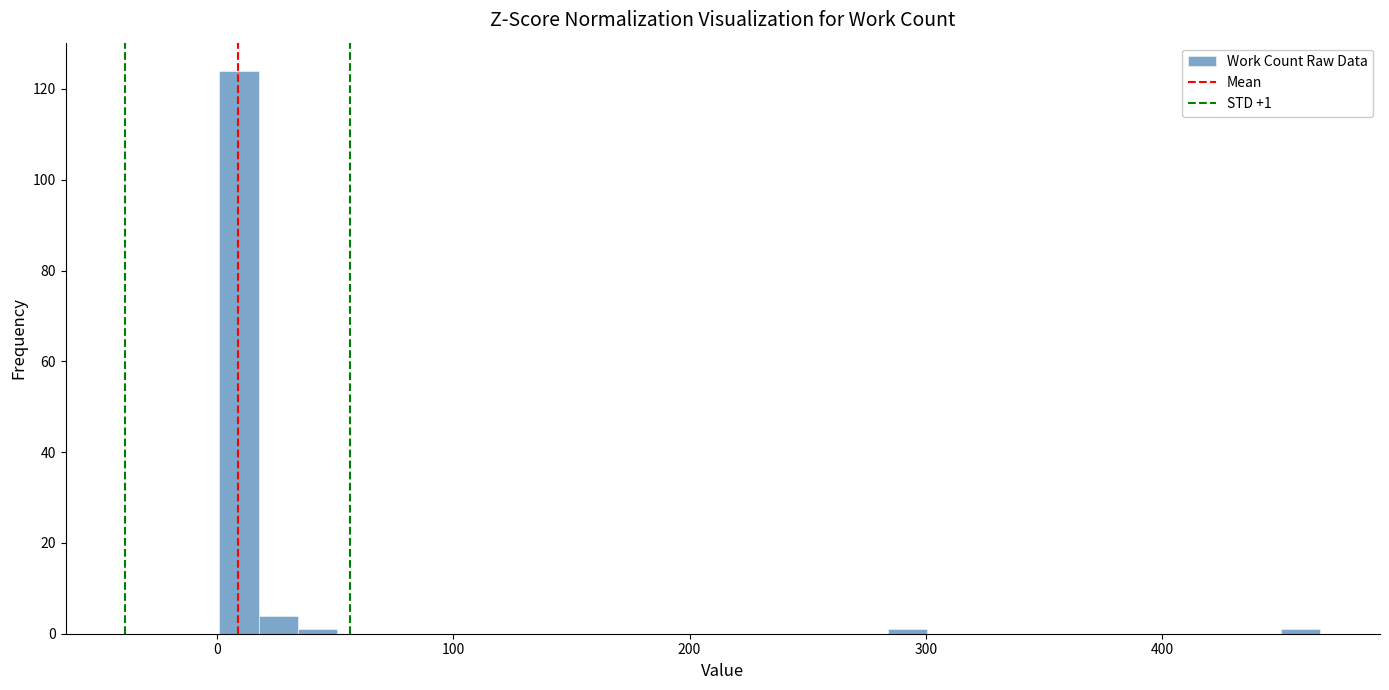

Read against the x-axis, roughly where is the centre of the tallest bar?

10